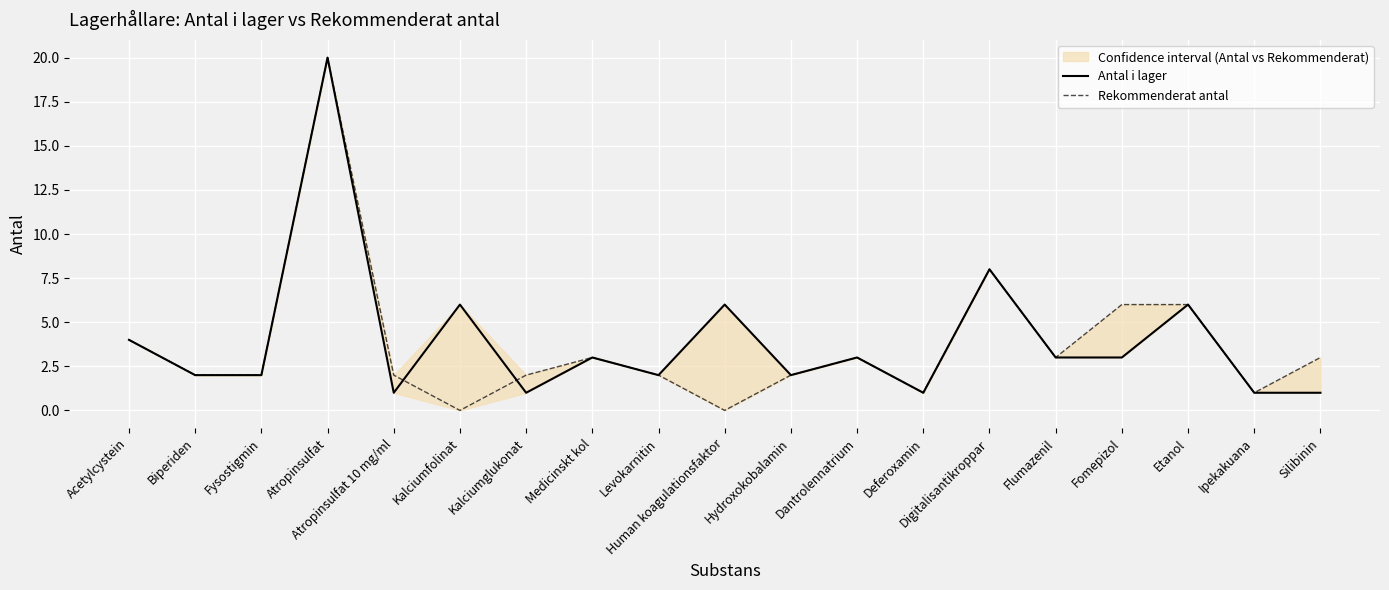

What is the average value of the Rekommenderat antal series?

4